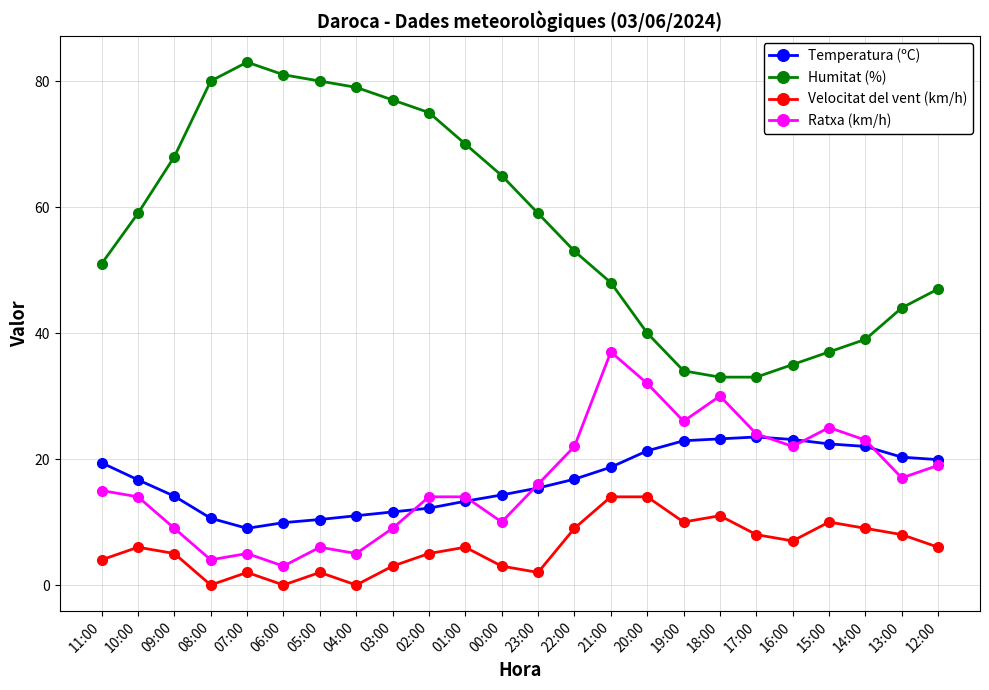

At which category is the sum across all series the highest?

21:00